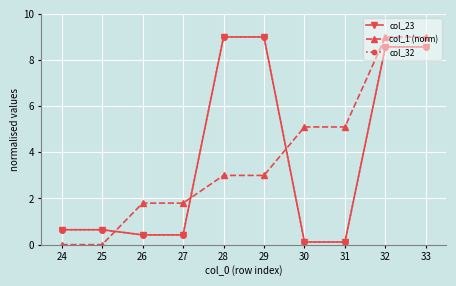

What is the lowest value of the col_23 series?

0.1